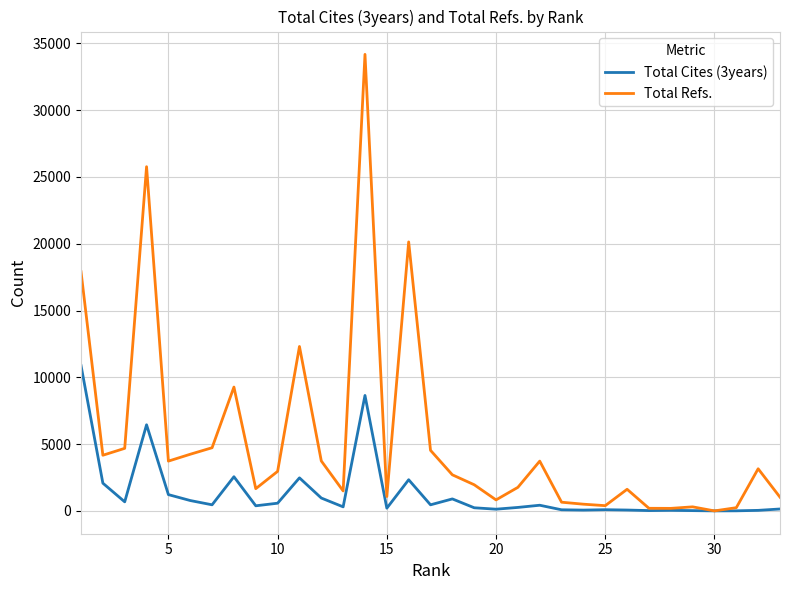

Which series has the largest total across all categories?

Total Refs.